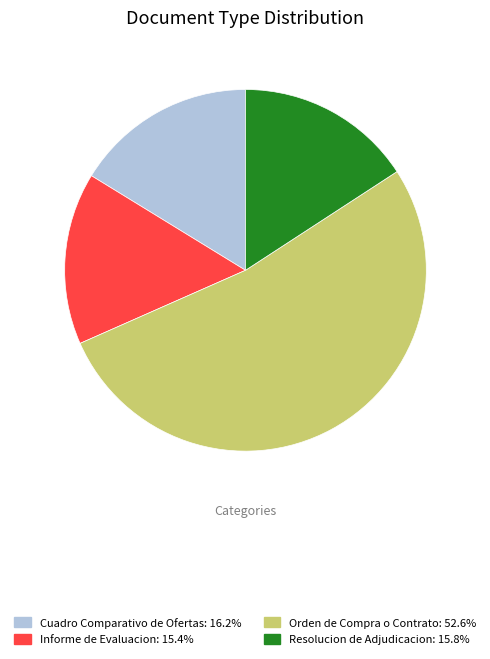

True or false: Resolucion de Adjudicacion accounts for 16% of the total.

True